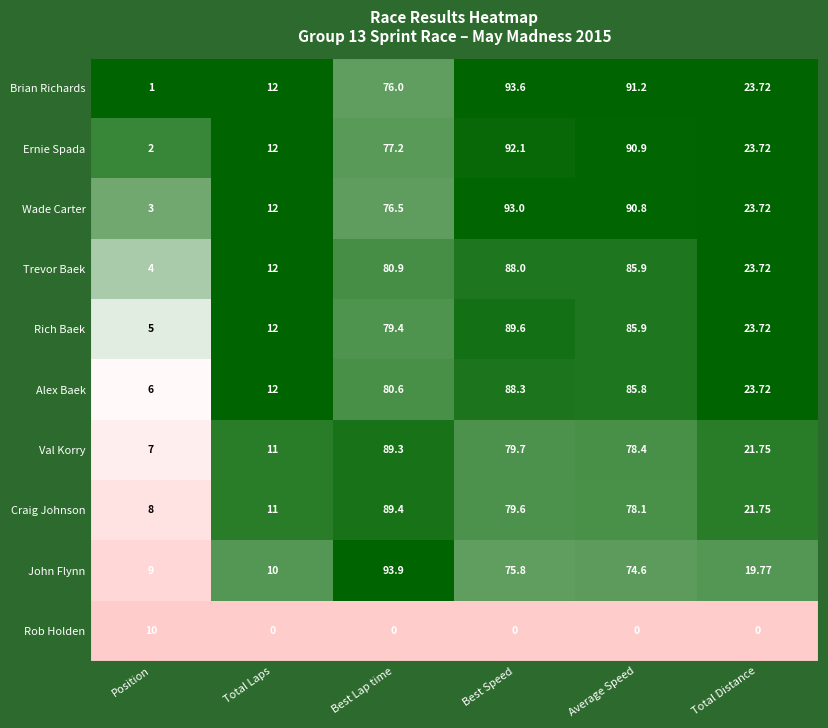

Which series has the widest spread of values?

Brian Richards